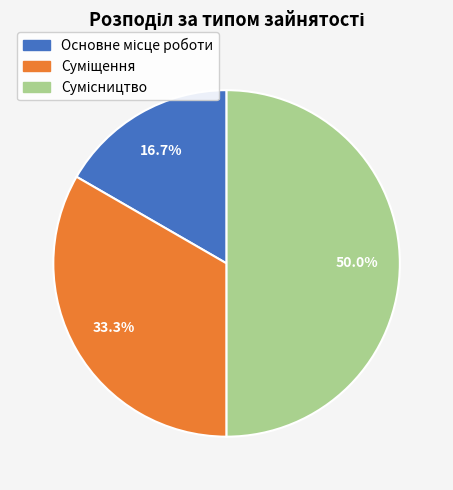

To the nearest percent, what portion does Основне місце роботи represent?

17%